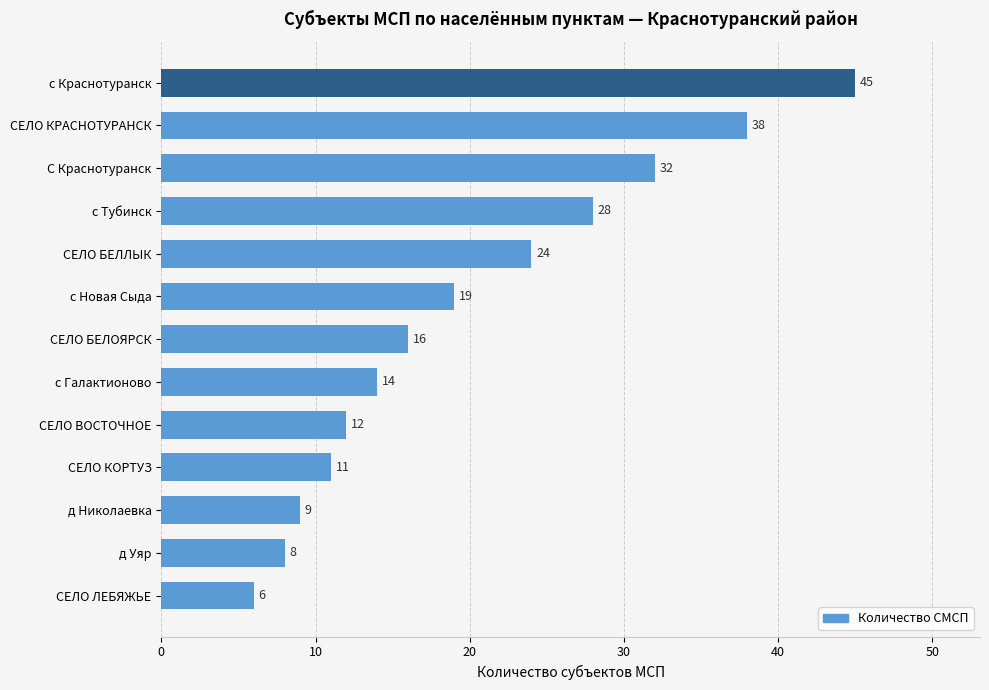

Reading bottom to top, list all the values displayed in this chart.

6	8	9	11	12	14	16	19	24	28	32	38	45